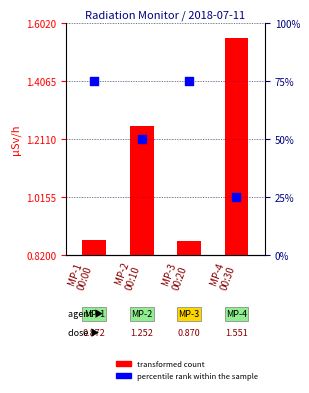

Is the value of percentile rank within the sample at MP-4
00:30 greater than the value of transformed count at MP-3
00:20?

Yes